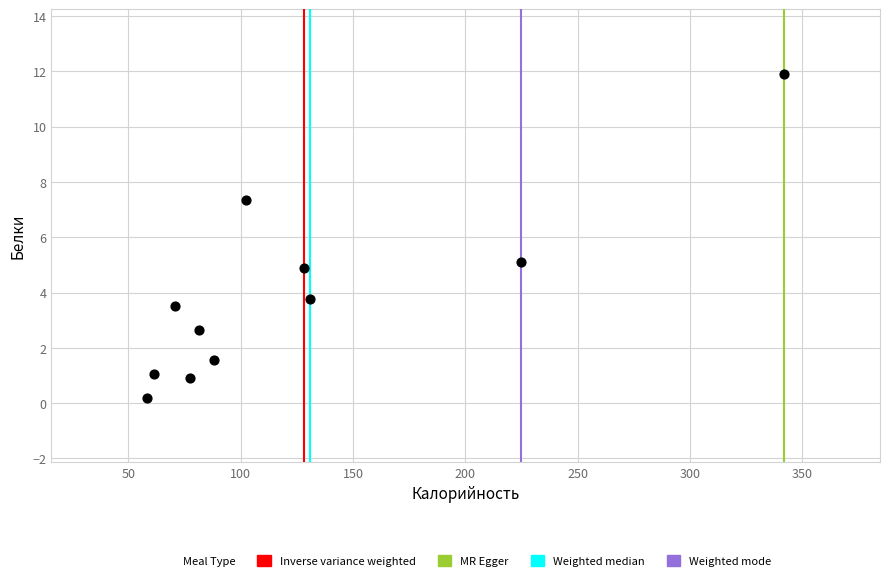

What is the range of X values (max minus min)?

283.8